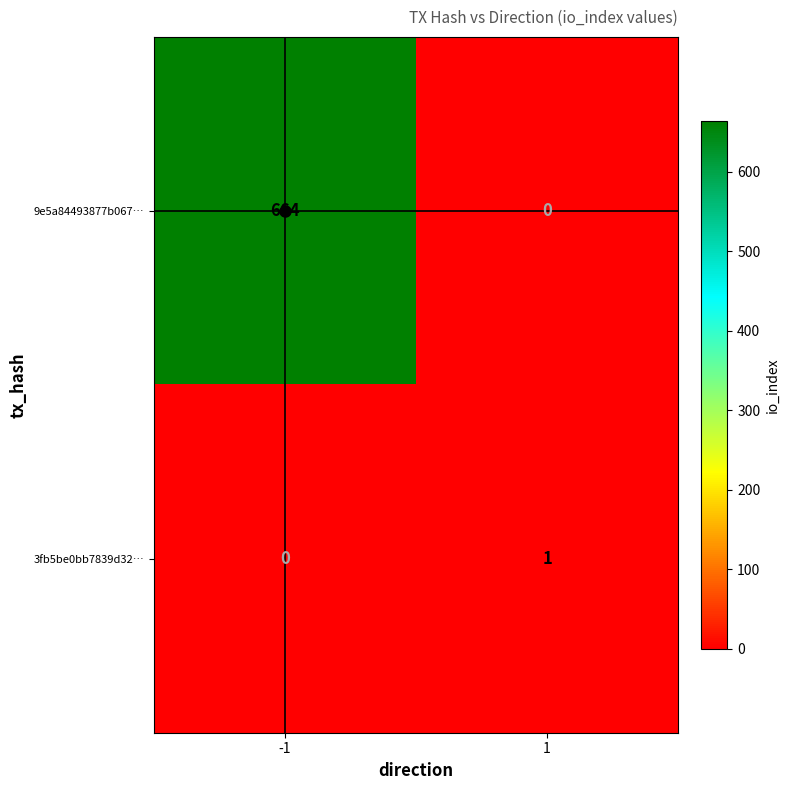

Is it true that 9e5a84493877b067… equals 157 at -1?

False